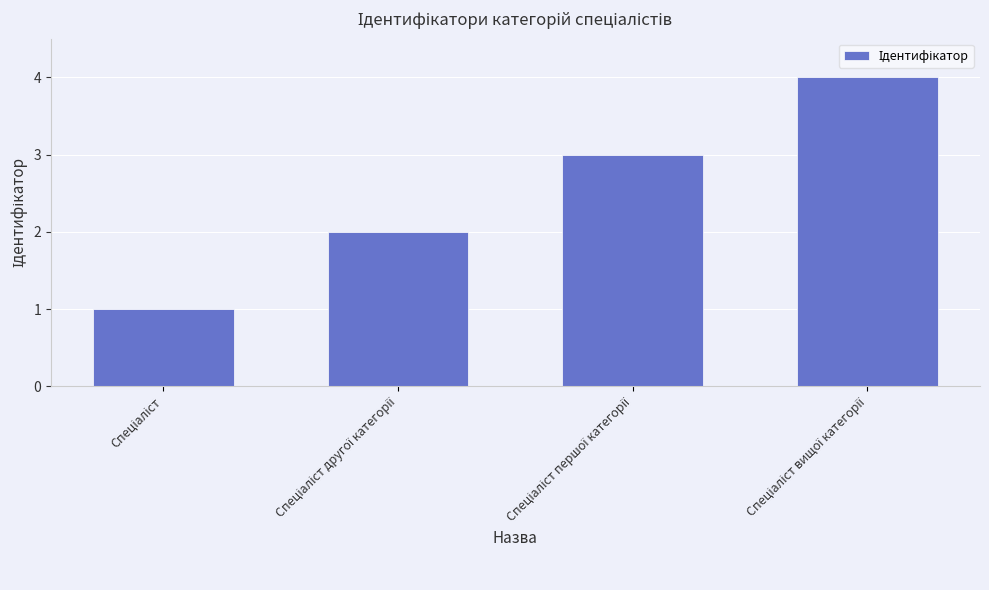

What is the maximum value shown in the chart?

4